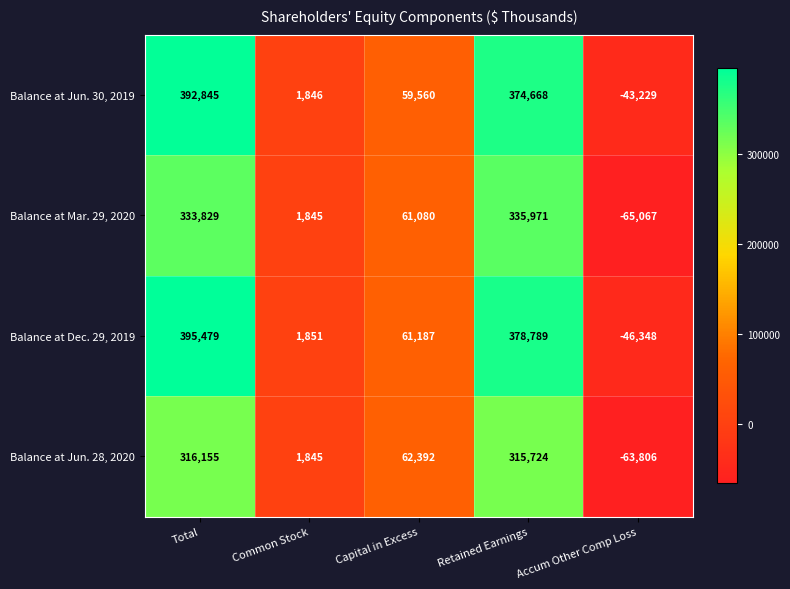

What is the average value of the Balance at Jun. 30, 2019 series?

157138